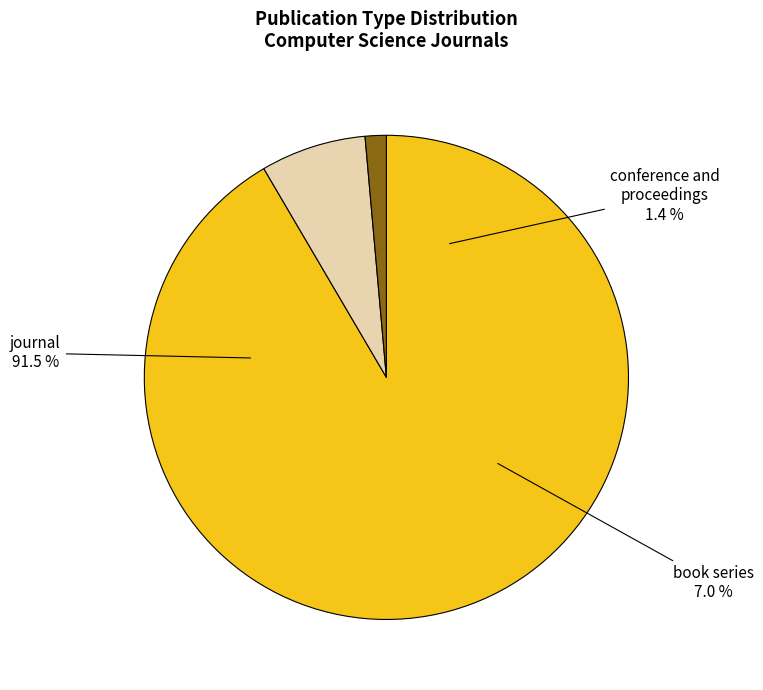

Which slice is the largest?

journal